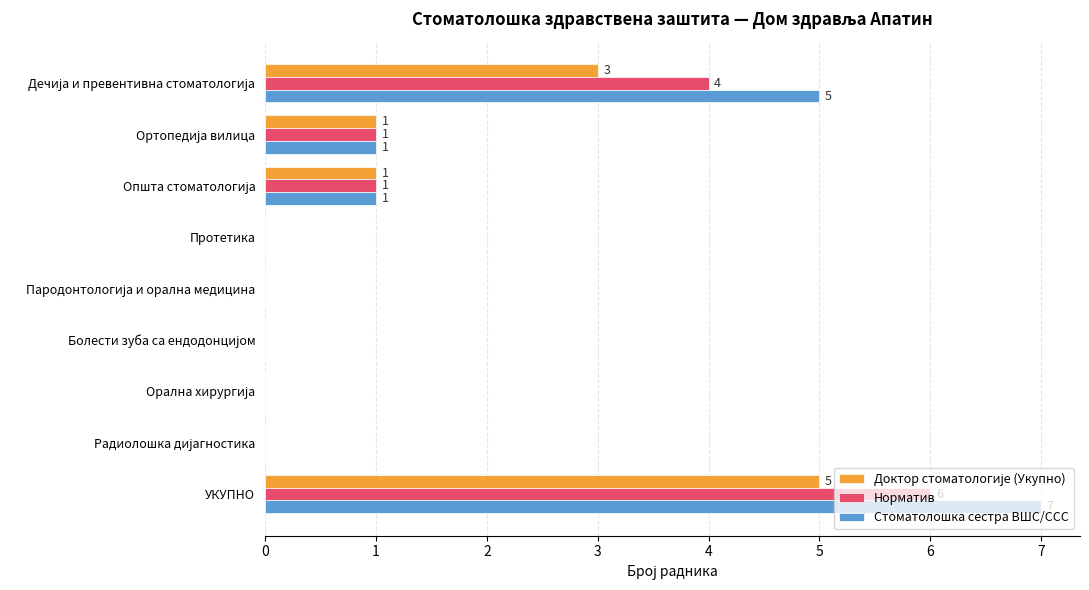

How many Стоматолошка сестра ВШС/ССС values are between 0 and 1?

7